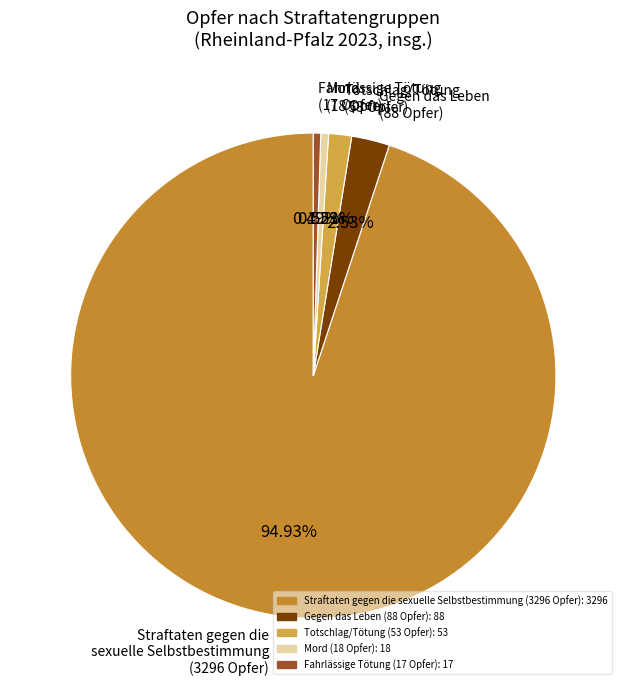

How many slices are in this pie chart?

5